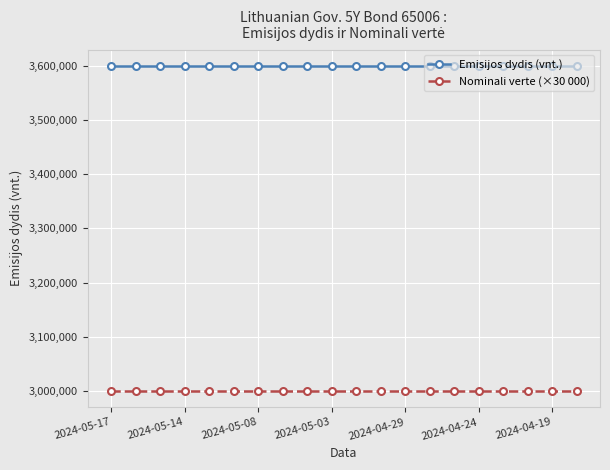

At how many categories does at least one series exceed 3076312?

20